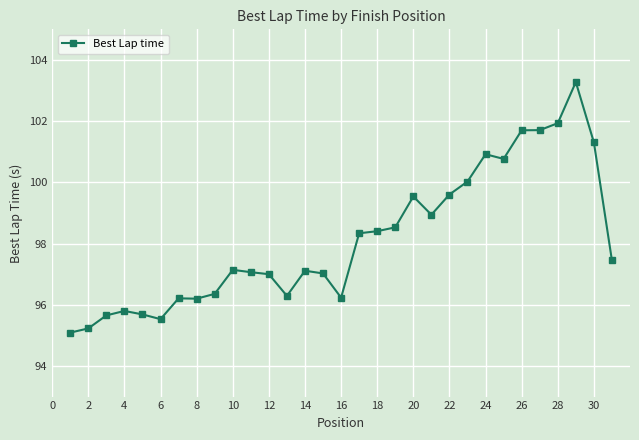

What is the difference between the maximum and minimum values?

8.2